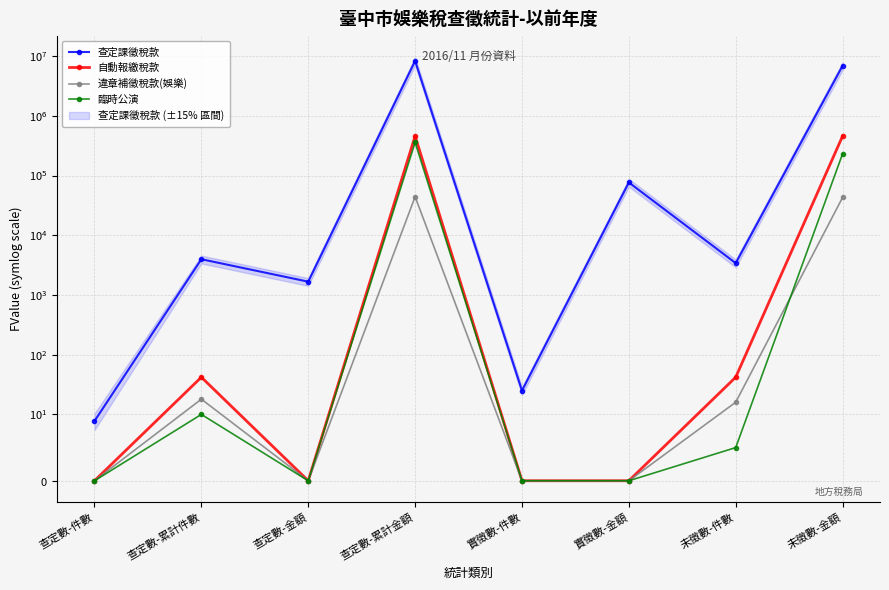

What is the difference between the maximum and minimum values in the 違章補徵稅款(娛樂) series?

44252